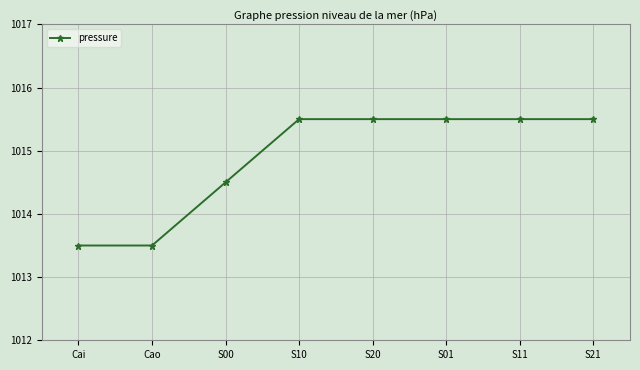

Does the chart have visible grid lines?

Yes